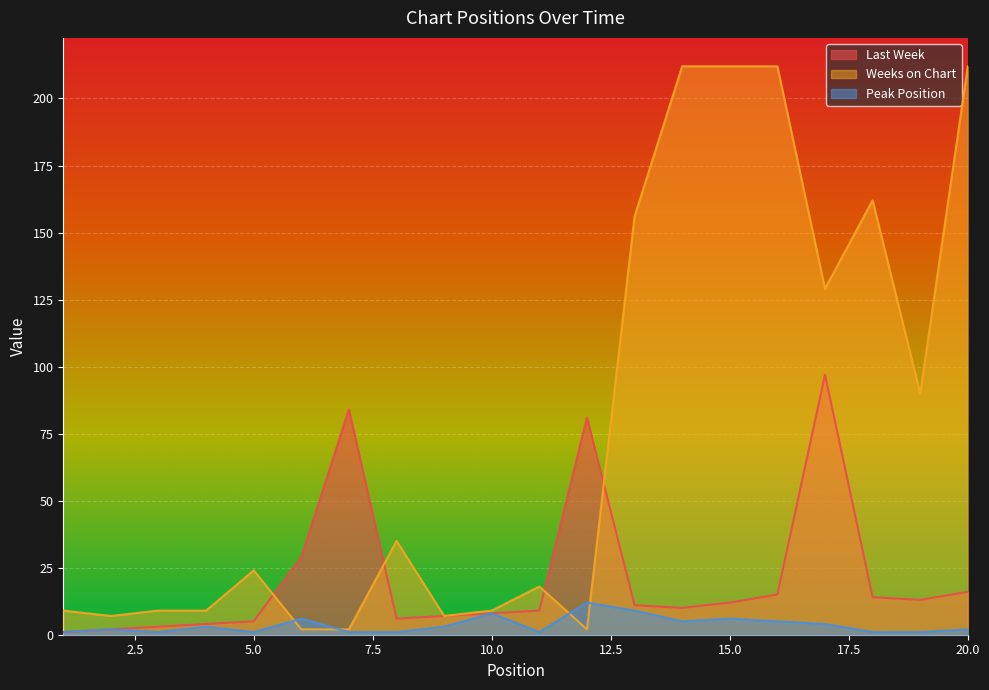

How many lines are shown in the chart?

3